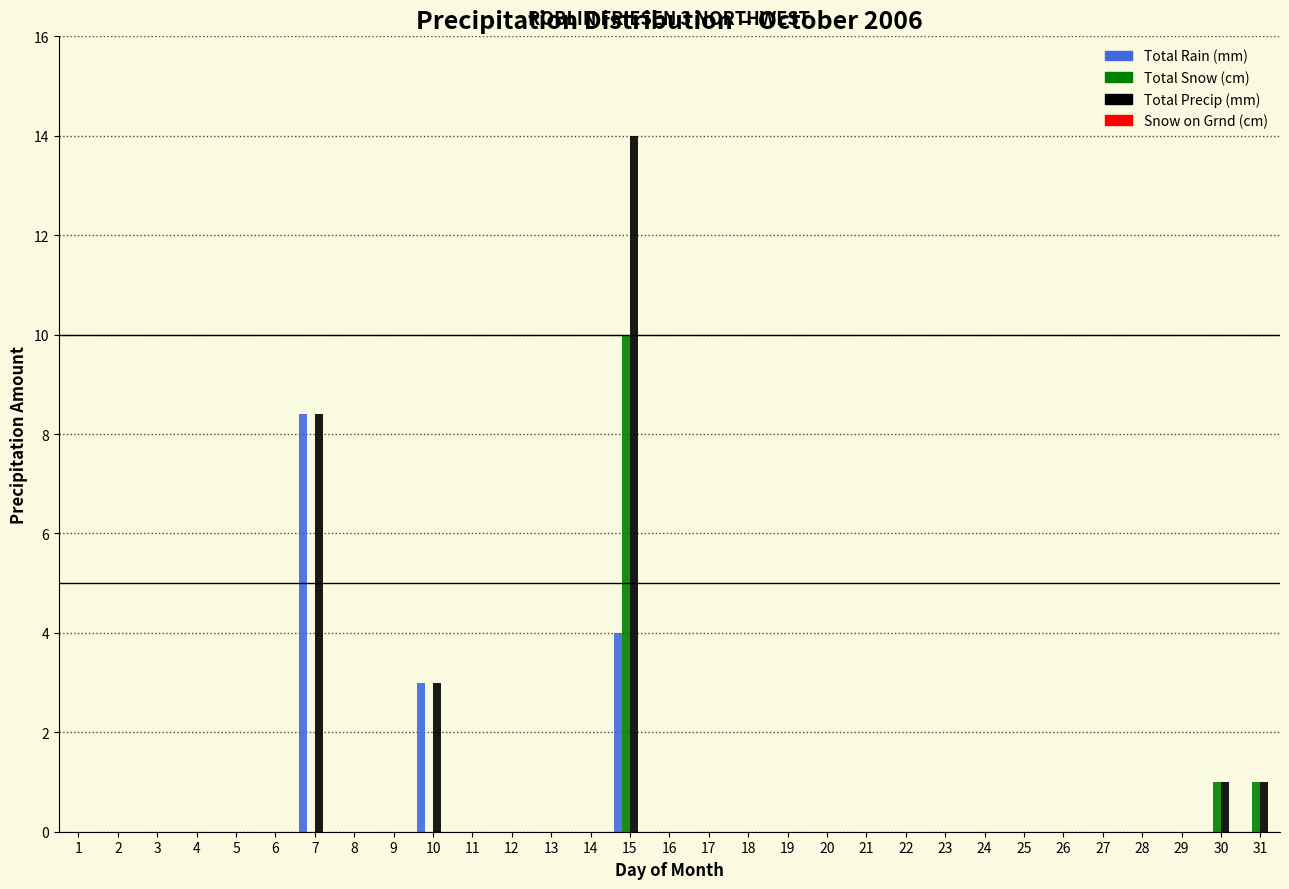

Is it true that Total Precip (mm) equals 0.0 at 2?

True